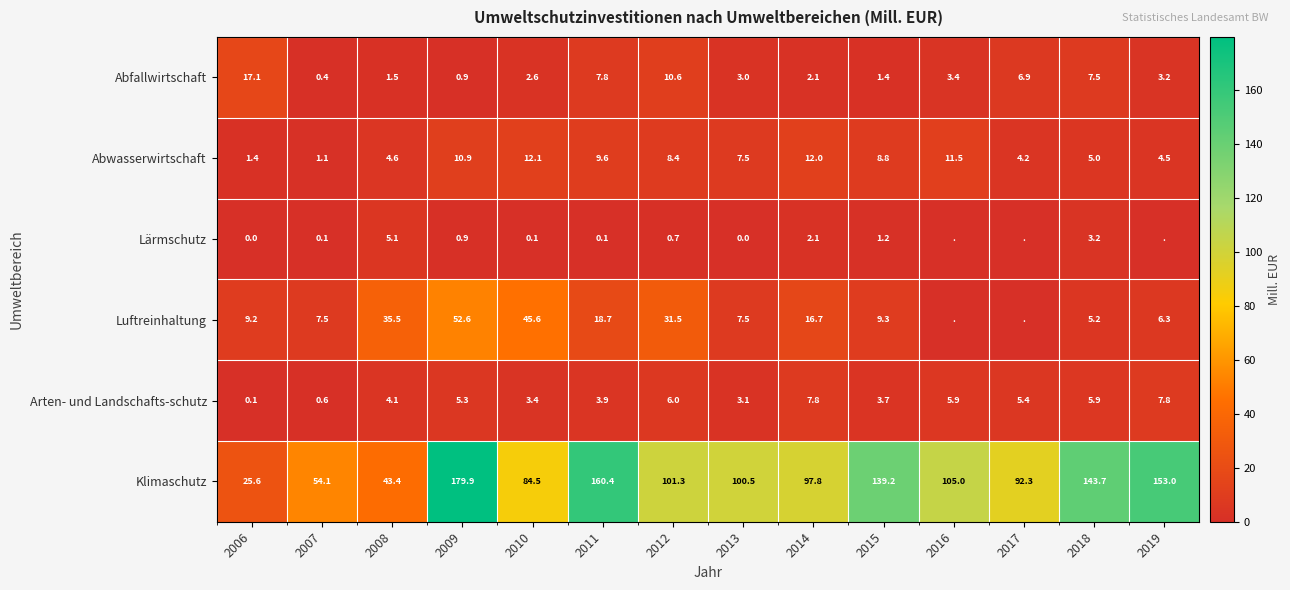

Count the number of data series in this chart.

6